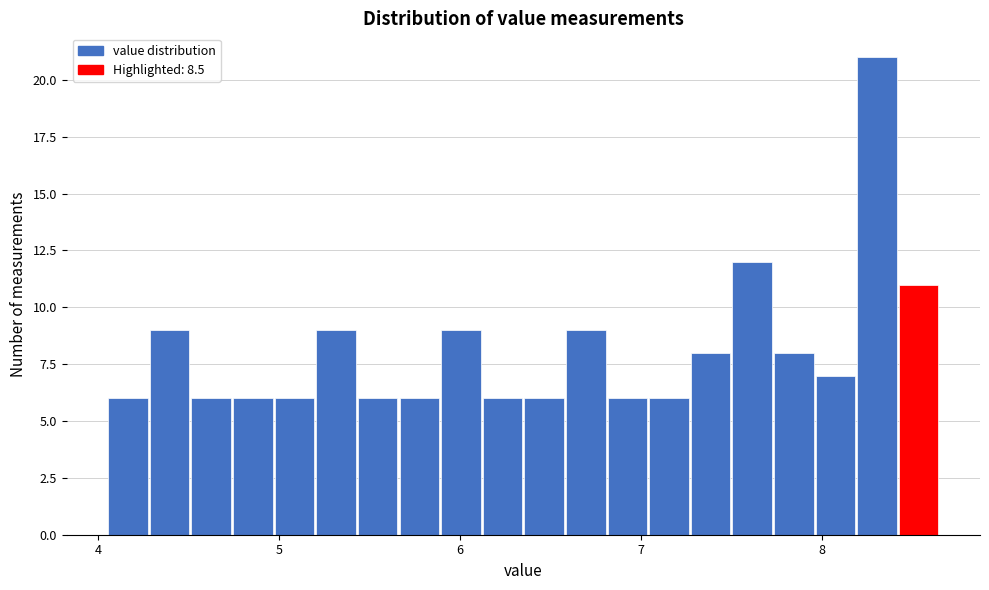

Around what value on the x-axis is the tallest bar? Give the approximate position of its centre, as read against the axis.

8.3